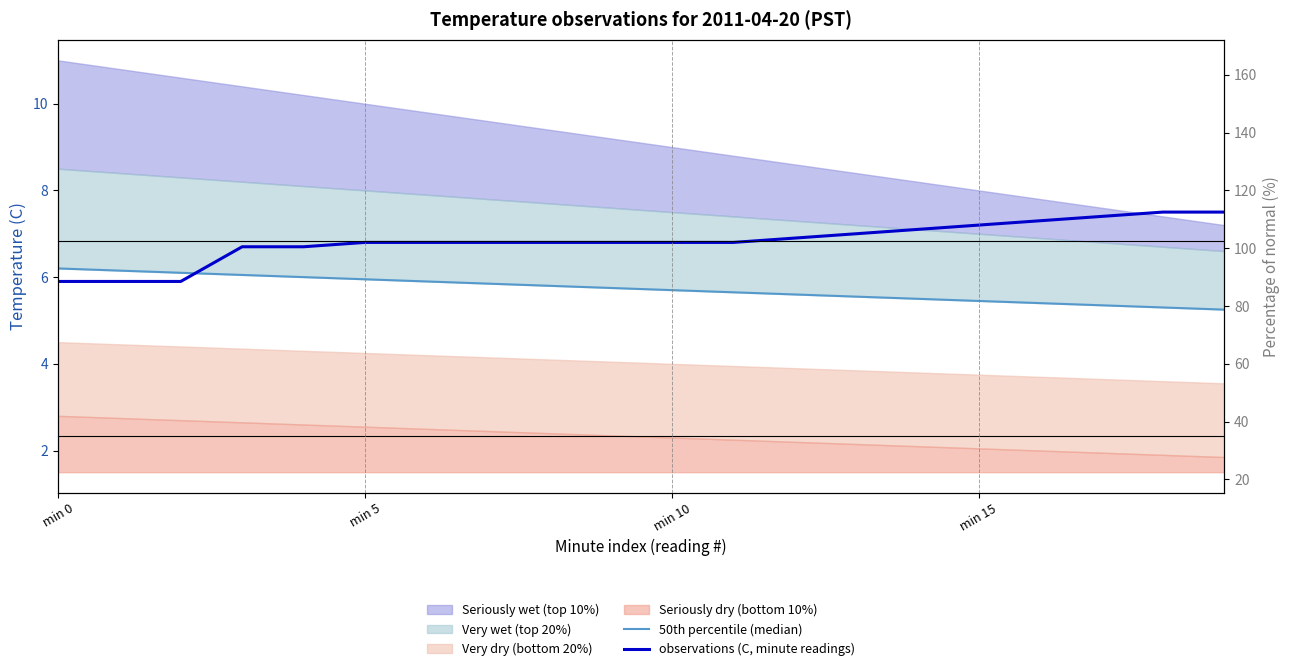

At which label does observations (C, minute readings) reach its peak?

18